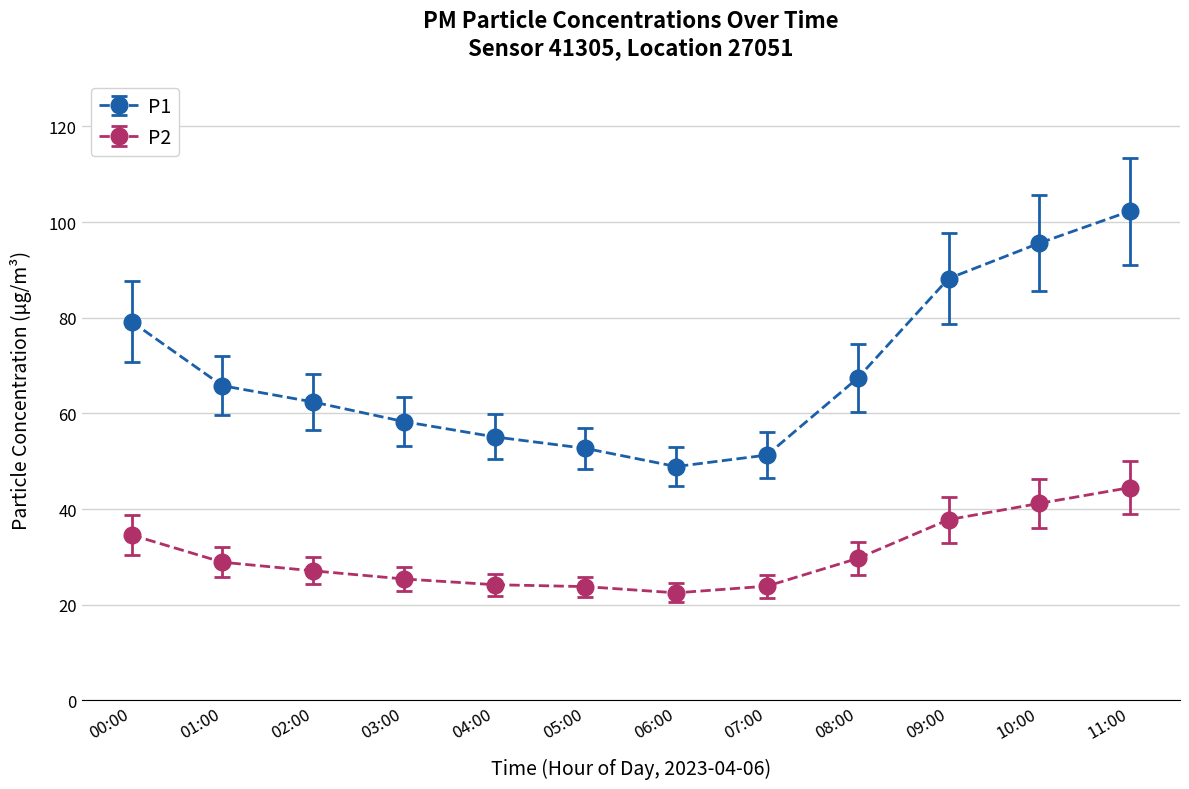

True or false: P2 and P1 intersect in this chart.

False